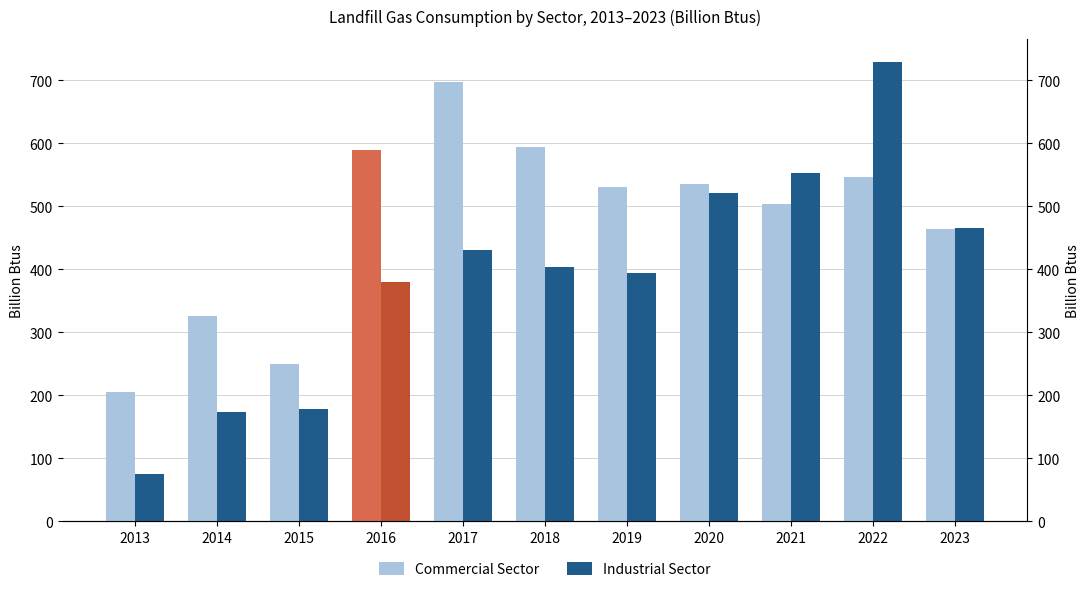

How many data points in Industrial Sector are above 403?

5